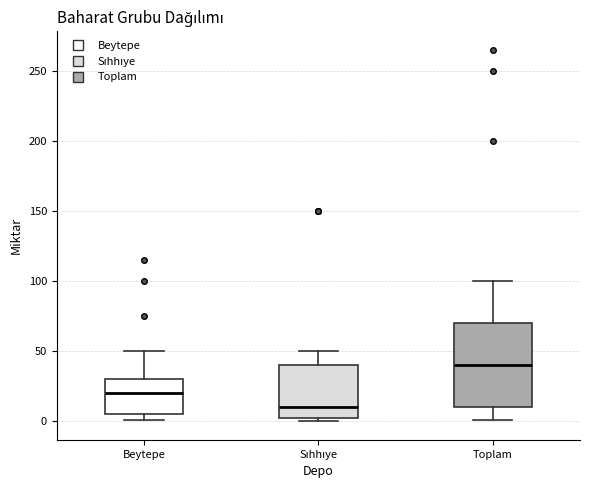

Which box is the tallest, from its lower edge to its upper edge?

Toplam